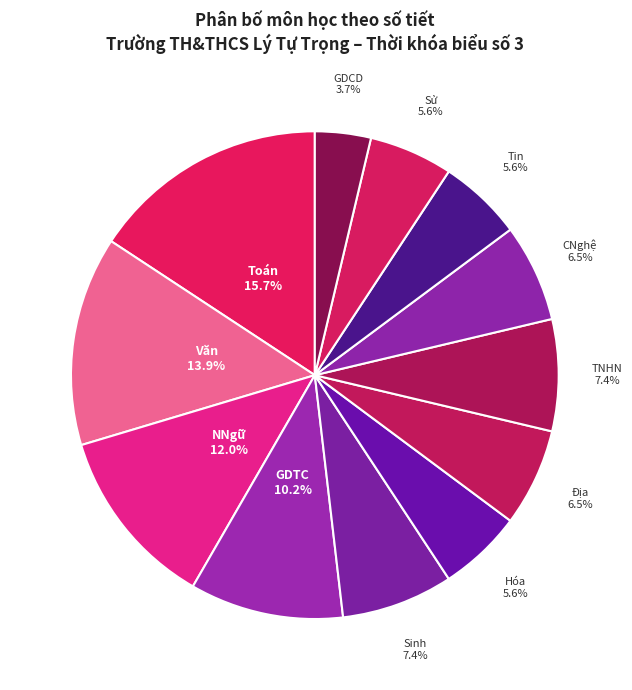

Count the number of slices in the pie.

12